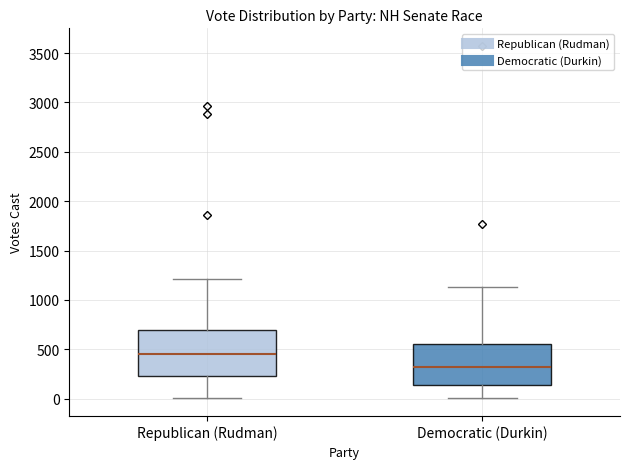

Reading left to right, read every box against the y-axis: the position of its median line, the range the box covers, and the ends of its whiskers. The values are not printed on the chart, so give them approximately, as read against the axis.

Republican (Rudman): median 450, box 200 to 700, whiskers 0 to 1200
Democratic (Durkin): median 300, box 150 to 550, whiskers 0 to 1150